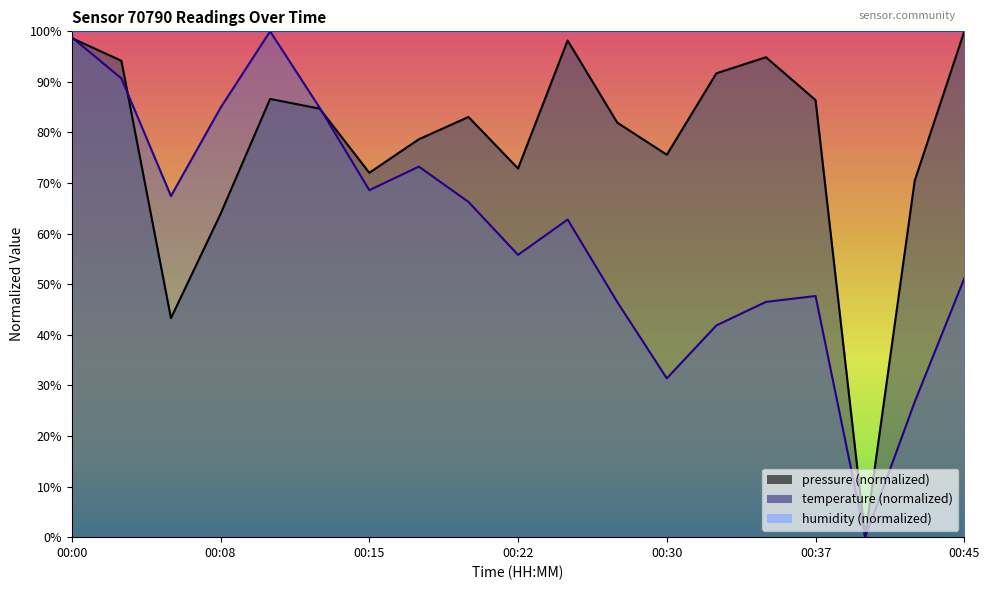

How many series are shown in this chart?

2